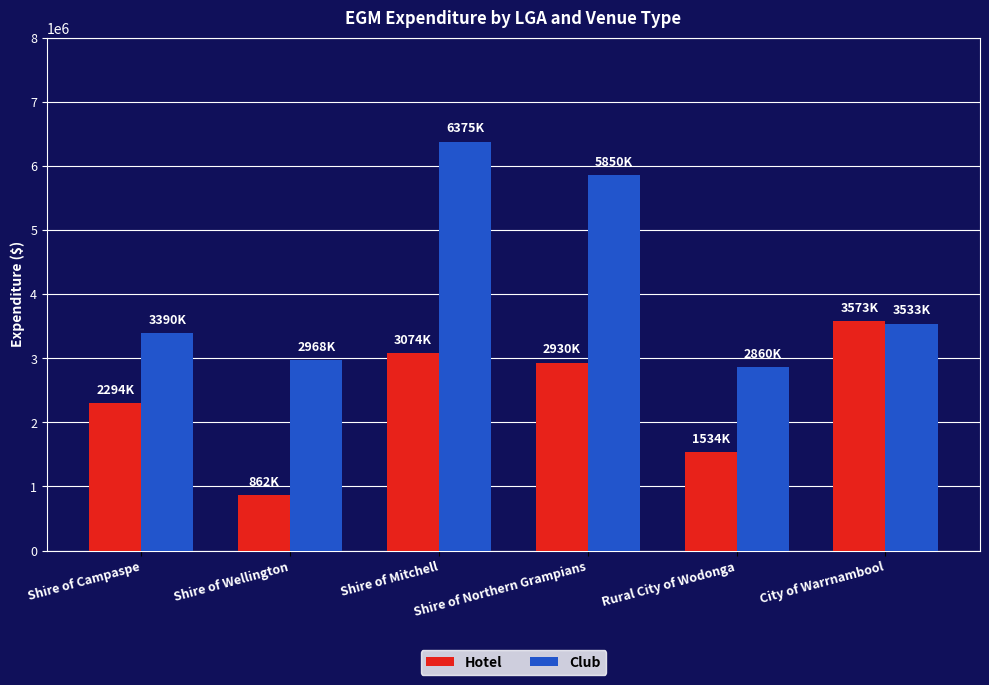

At Shire of Wellington, list the series in order from smallest to largest.

Hotel, Club